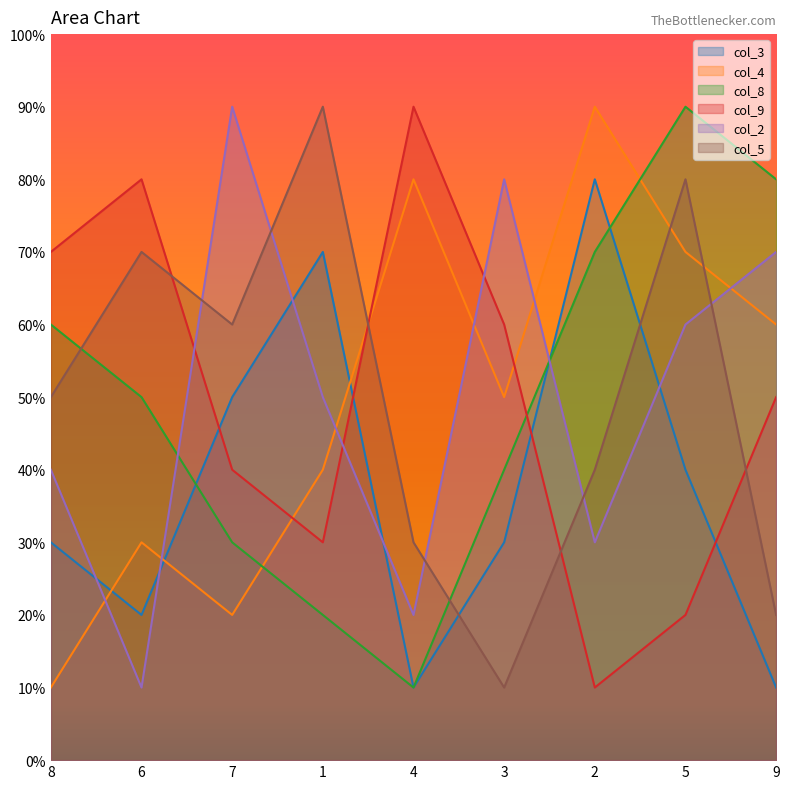

Which series ends up on top after the final intersection of col_3 and col_5?

col_5